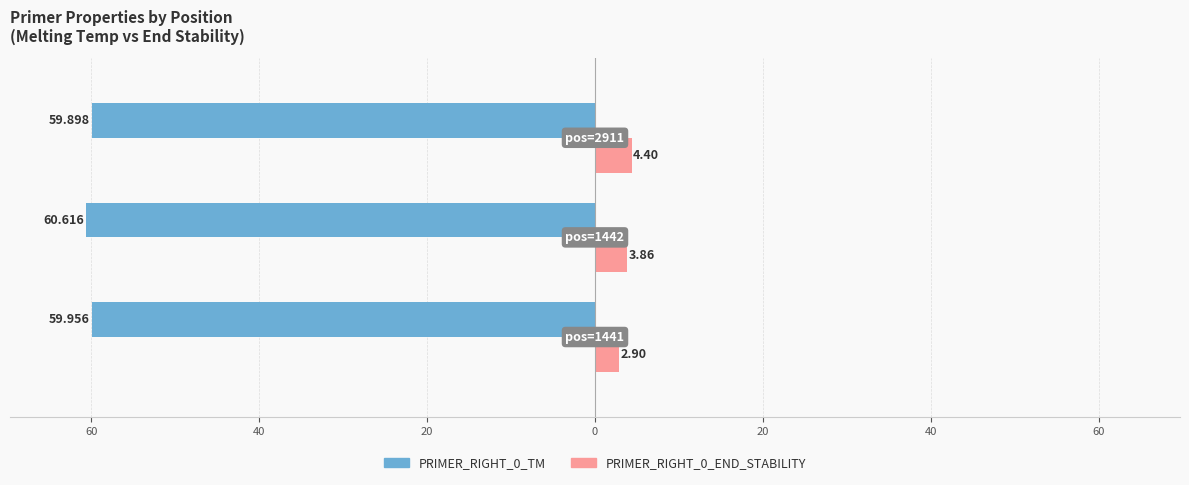

What are all the series names shown in the legend?

PRIMER_RIGHT_0_TM, PRIMER_RIGHT_0_END_STABILITY